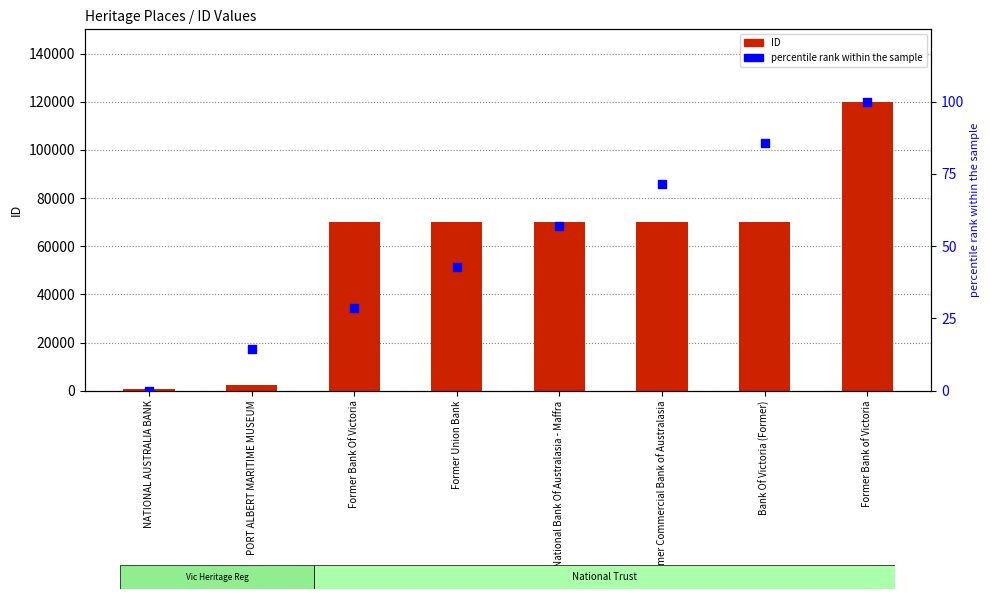

Which series has the largest Y range (max minus min)?

ID